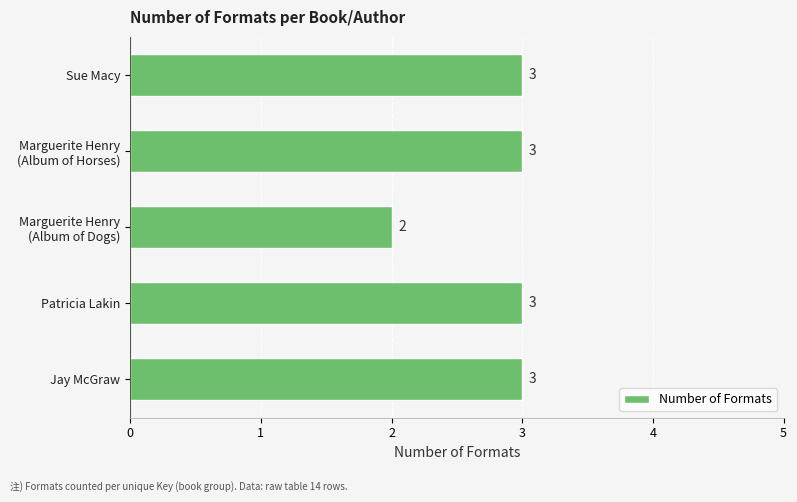

Reading top to bottom, extract all data points from this chart.

3	3	2	3	3